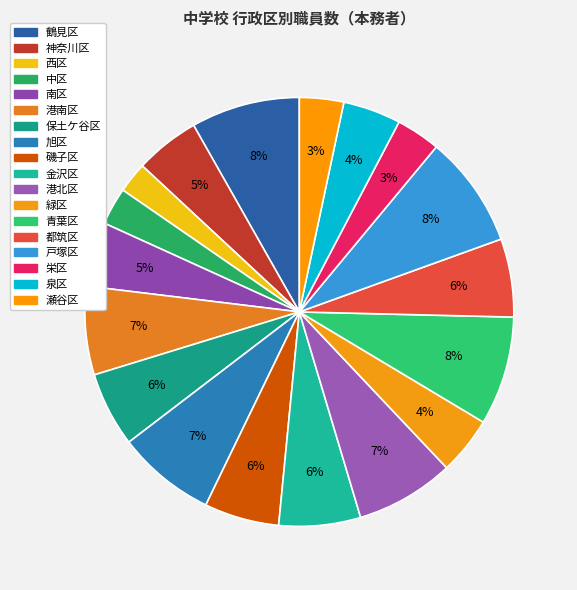

Which category has the smallest portion of the pie?

西区